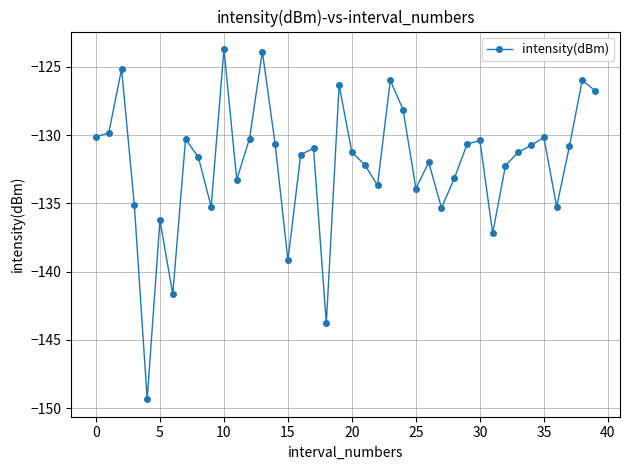

What is the difference between the second highest and second lowest values?

19.9